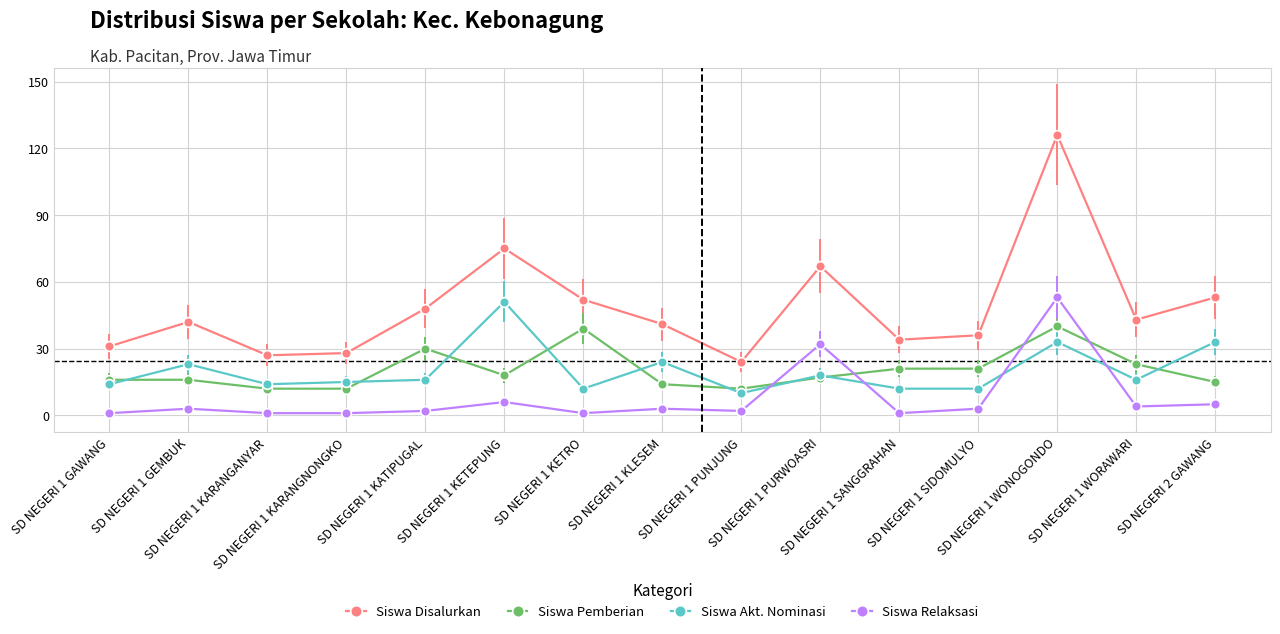

How many values in the Siswa Relaksasi series are below 3?

7